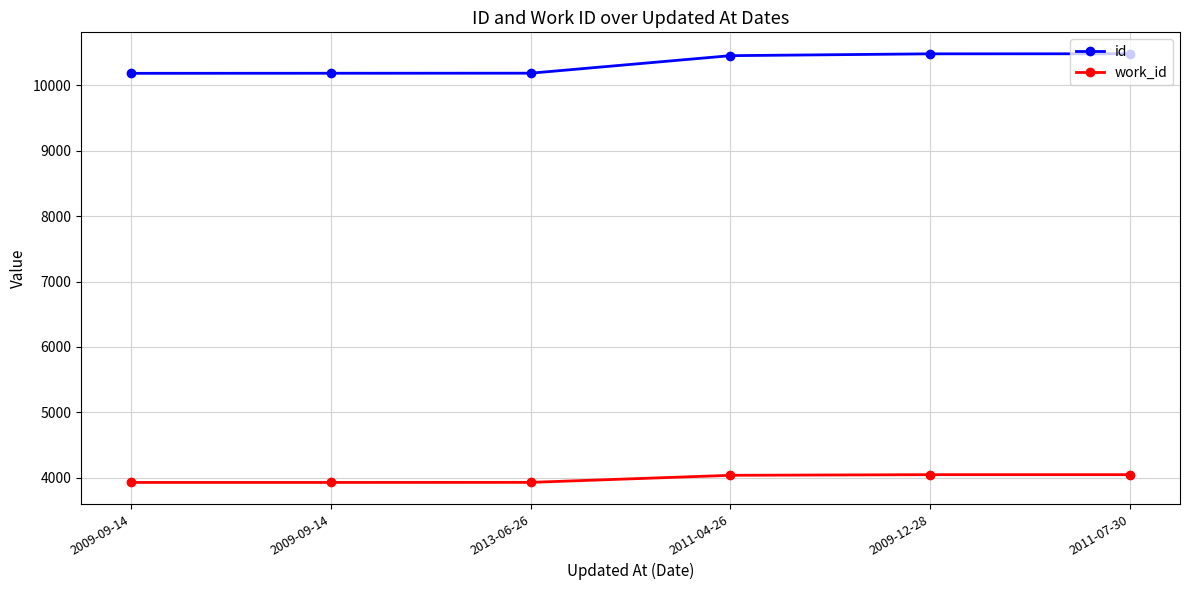

Does the chart have visible grid lines?

Yes